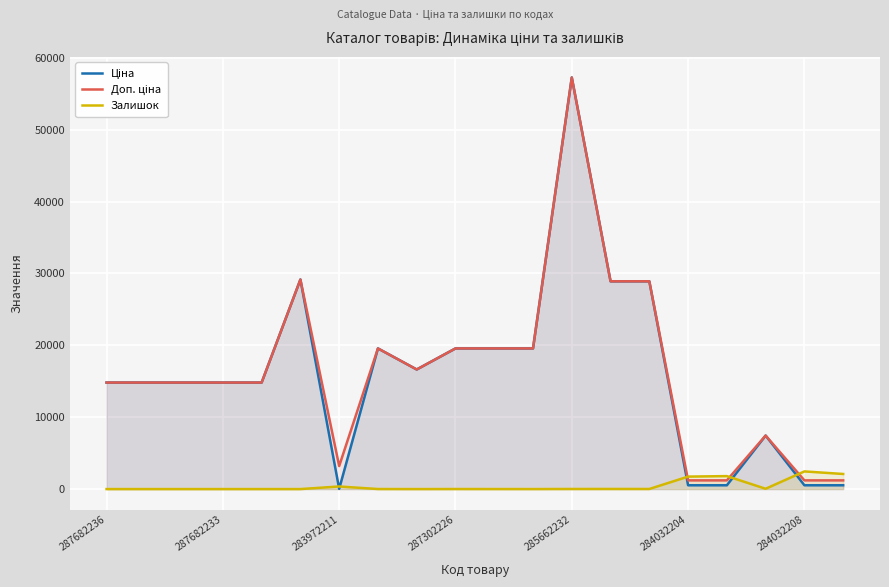

How many lines are shown in the chart?

3